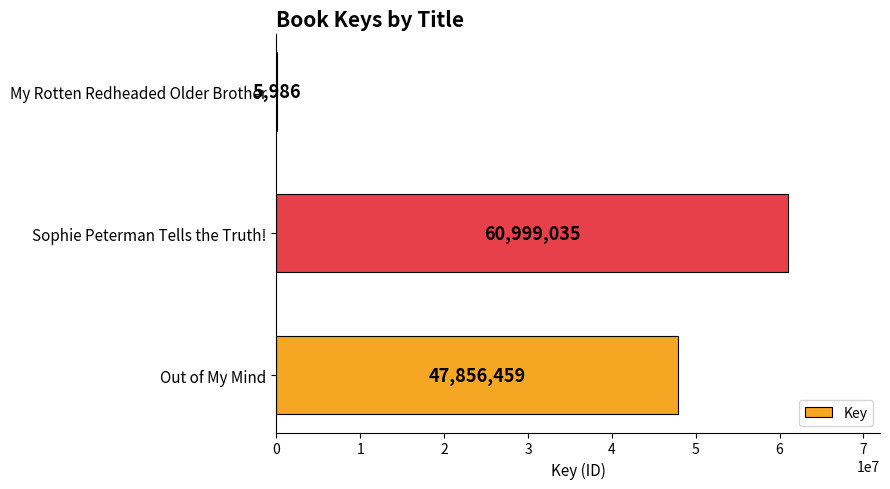

Reading top to bottom, what are all the values shown in this chart?

My Rotten Redheaded Older Brother=5986	Sophie Peterman Tells the Truth!=60999035	Out of My Mind=47856459